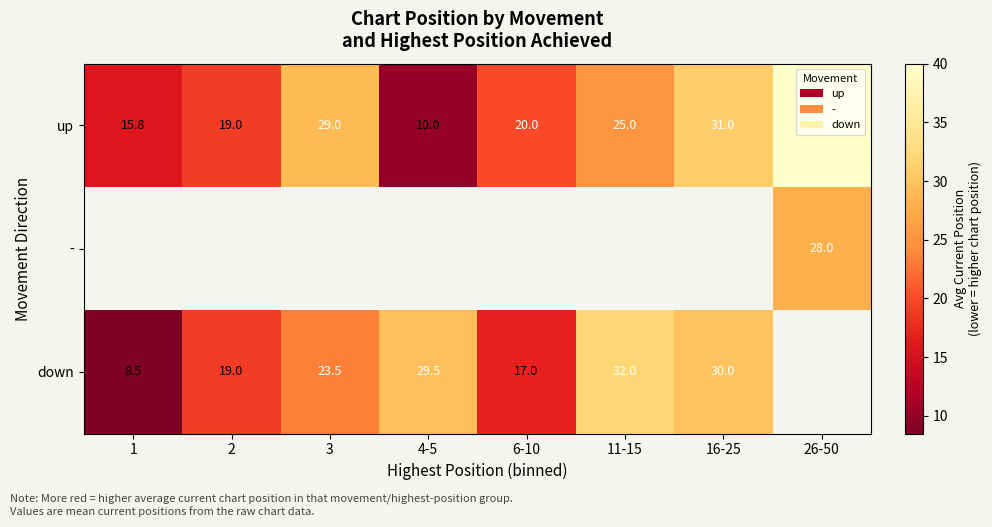

At how many categories does at least one series exceed 32?

1